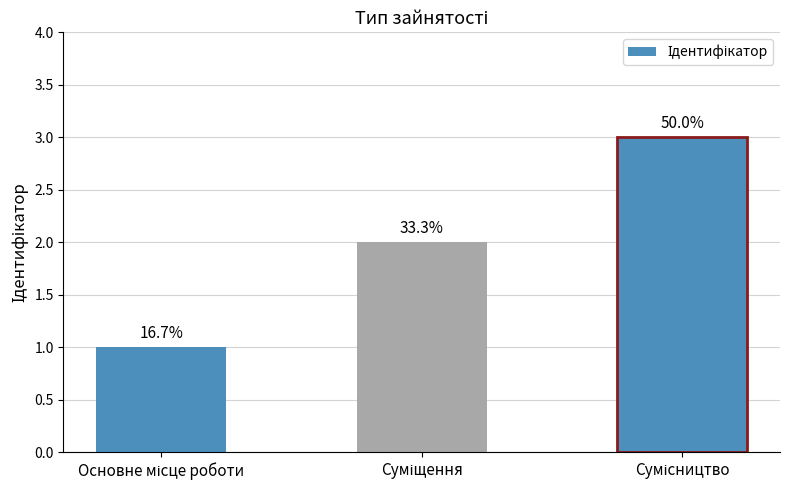

The value at Суміщення is 3. True or false?

False